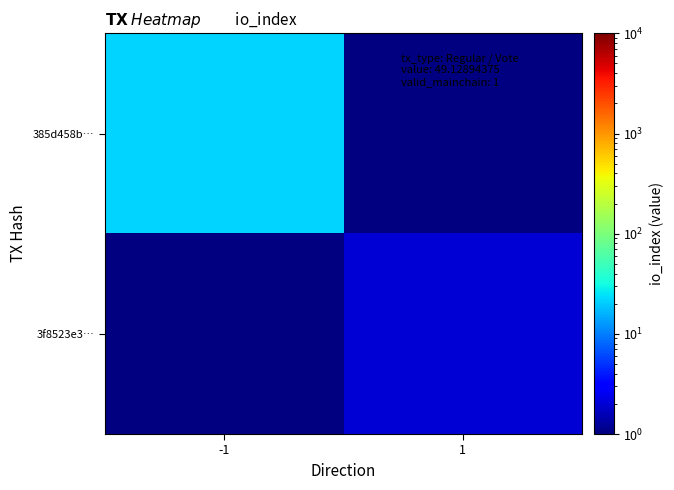

Which category has the lowest value across all series?

1